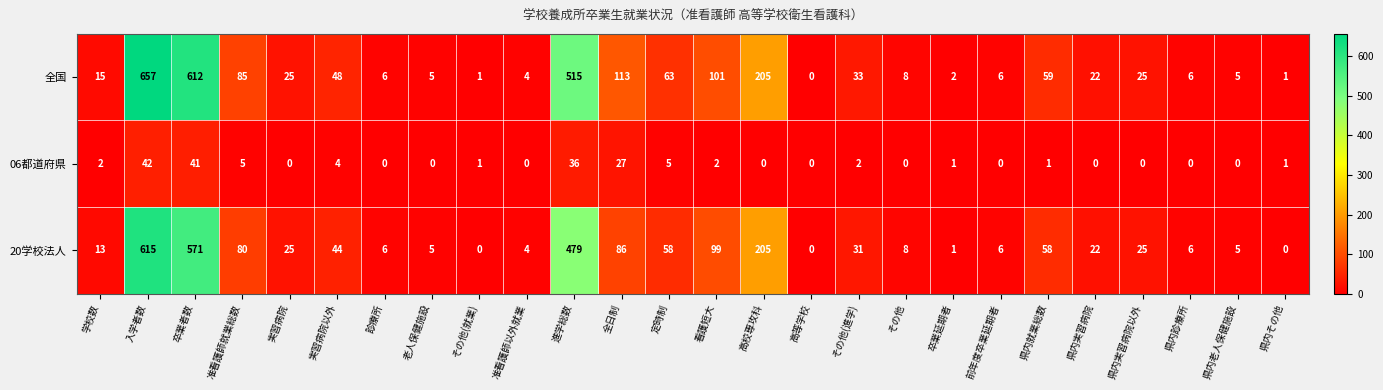

Is it true that 06都道府県 equals 0 at その他?

True